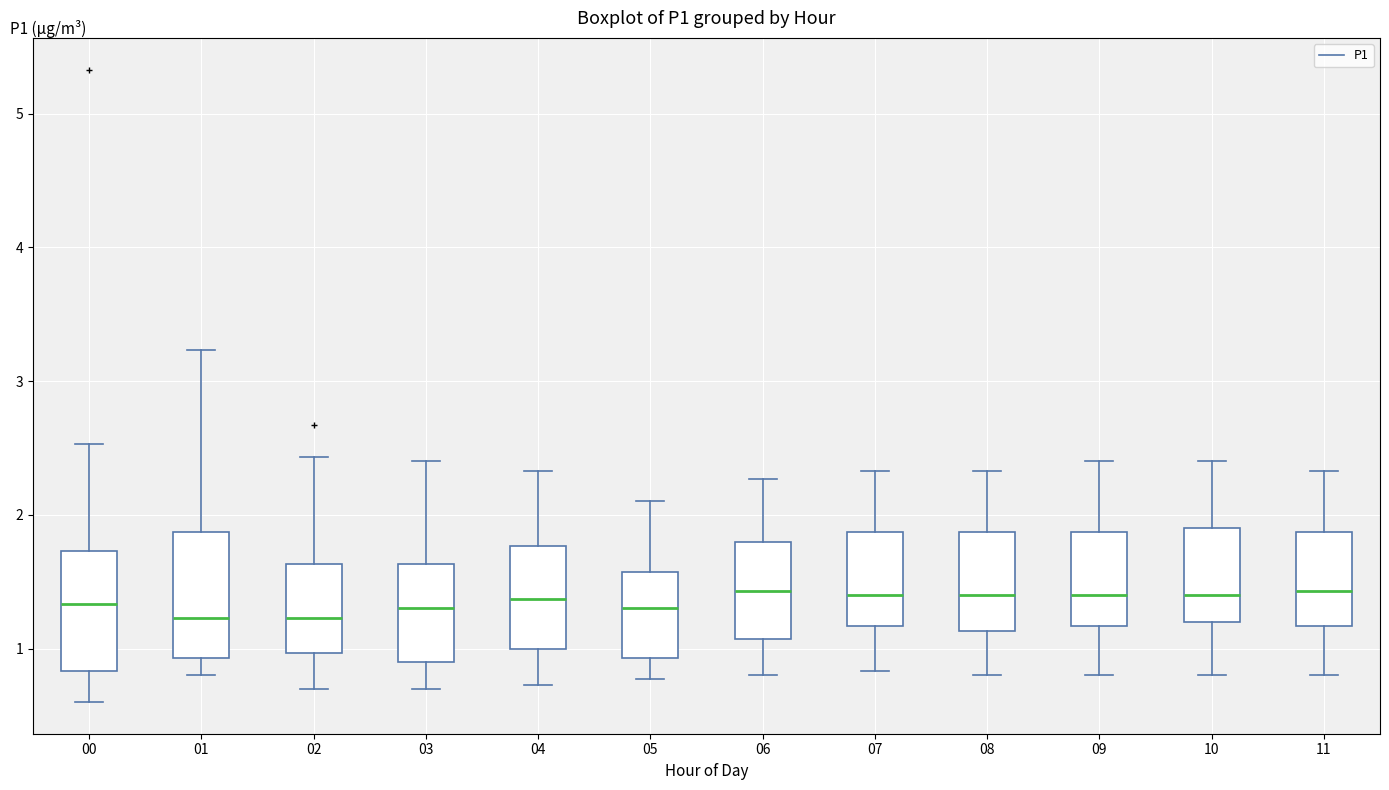

Reading left to right, read every box against the y-axis: the position of its median line, the range the box covers, and the ends of its whiskers. The values are not printed on the chart, so give them approximately, as read against the axis.

00: median 1.3, box 0.8 to 1.7, whiskers 0.6 to 2.5
01: median 1.2, box 0.9 to 1.9, whiskers 0.8 to 3.2
02: median 1.2, box 1.0 to 1.6, whiskers 0.7 to 2.4
03: median 1.3, box 0.9 to 1.6, whiskers 0.7 to 2.4
04: median 1.4, box 1.0 to 1.8, whiskers 0.7 to 2.3
05: median 1.3, box 0.9 to 1.6, whiskers 0.8 to 2.1
06: median 1.4, box 1.1 to 1.8, whiskers 0.8 to 2.3
07: median 1.4, box 1.2 to 1.9, whiskers 0.8 to 2.3
08: median 1.4, box 1.1 to 1.9, whiskers 0.8 to 2.3
09: median 1.4, box 1.2 to 1.9, whiskers 0.8 to 2.4
10: median 1.4, box 1.2 to 1.9, whiskers 0.8 to 2.4
11: median 1.4, box 1.2 to 1.9, whiskers 0.8 to 2.3